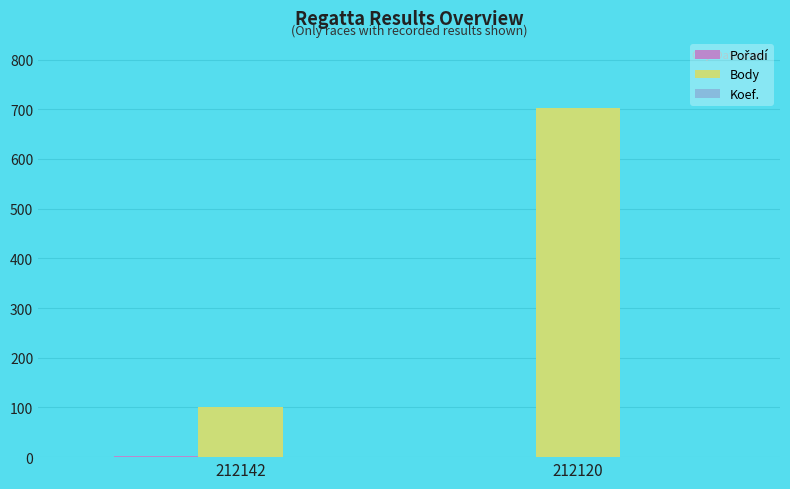

How many Body values are between 101 and 703?

2